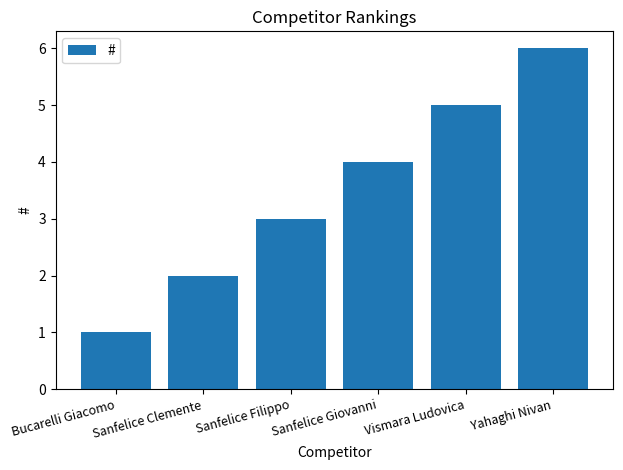

At which category does the chart reach its minimum across all series?

Bucarelli Giacomo